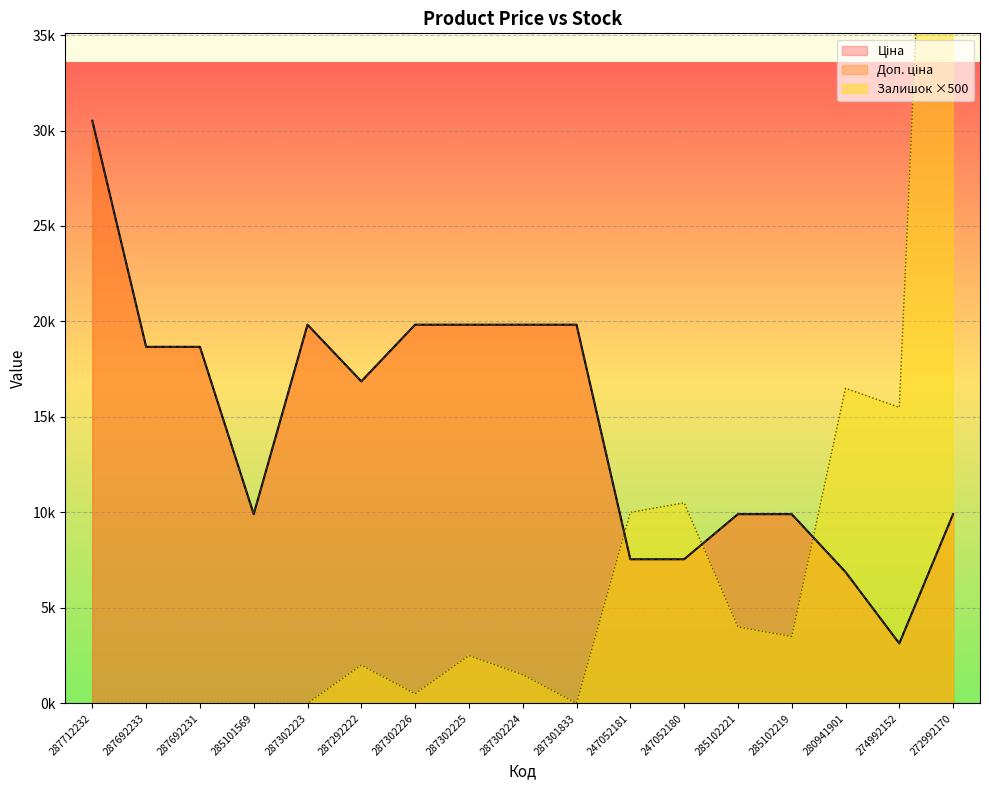

After their last crossing, which series has the higher values: Залишок or Ціна?

Залишок